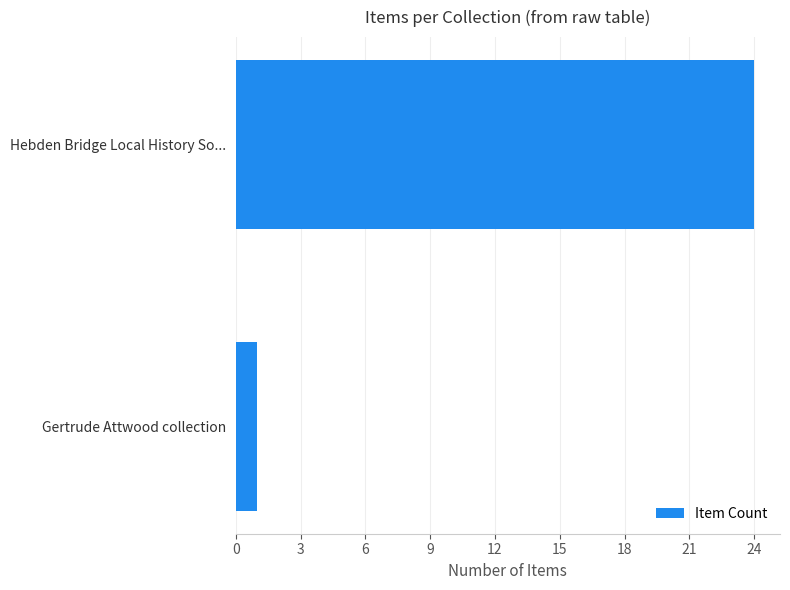

The value at Gertrude Attwood collection is 1. True or false?

True